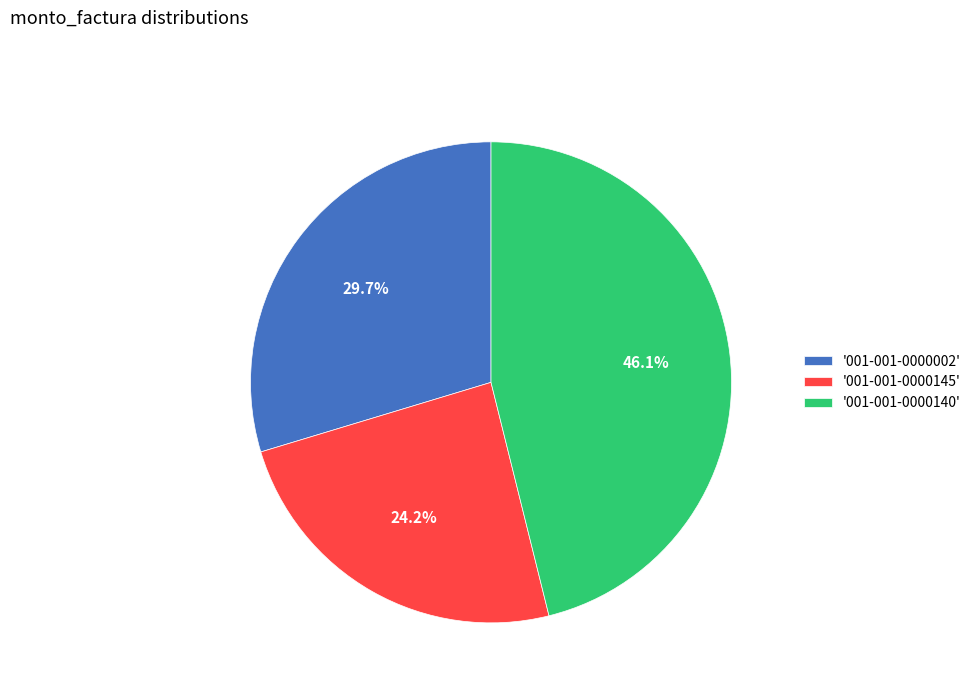

Combined, what portion of the pie is '001-001-0000002' and '001-001-0000145'?

53.9%